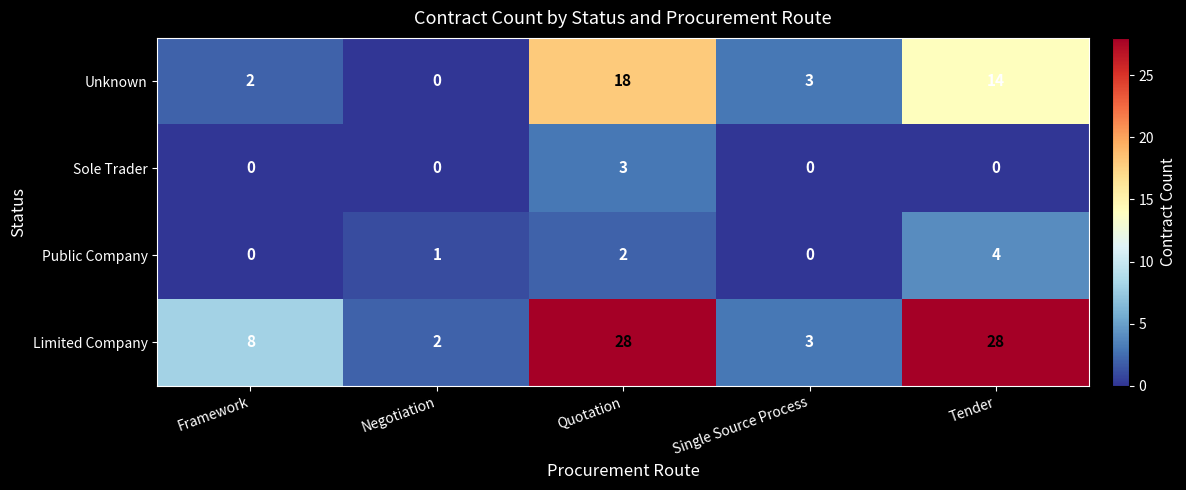

Where is Limited Company nearest to the value 15?

Framework